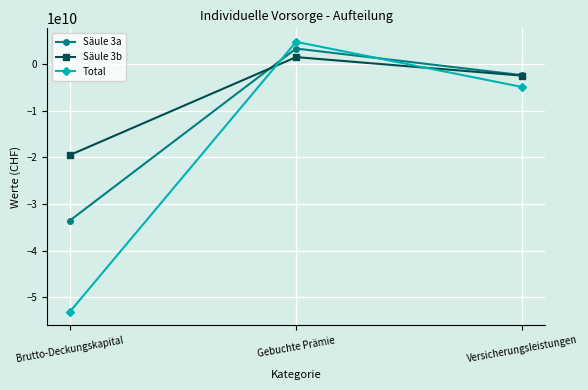

How many data points in Säule 3b are above -2534772100?

1